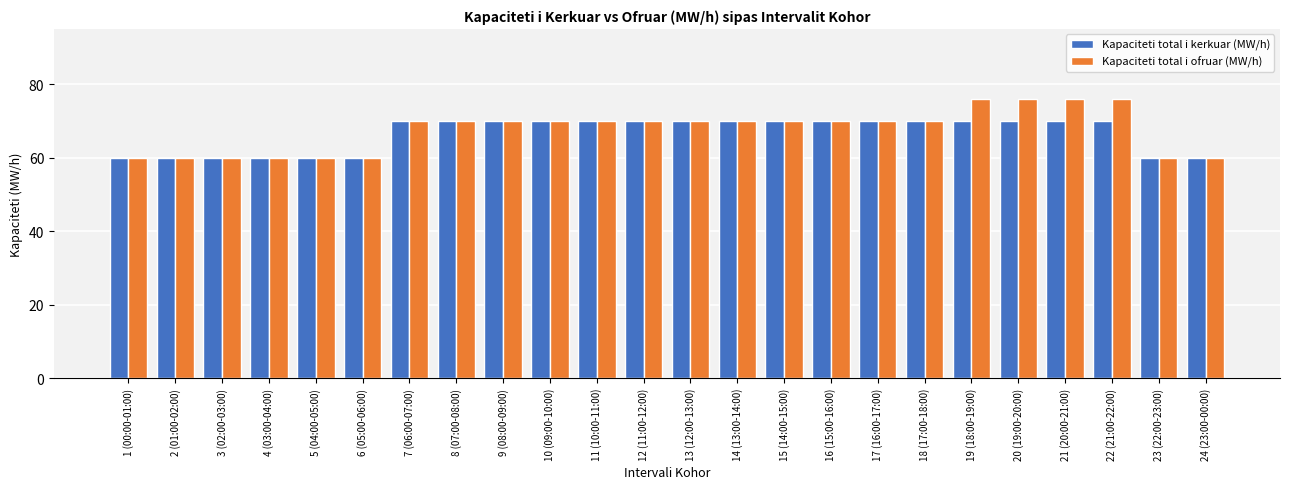

Rank the series by their maximum value, from lowest to highest.

Kapaciteti total i kerkuar (MW/h), Kapaciteti total i ofruar (MW/h)